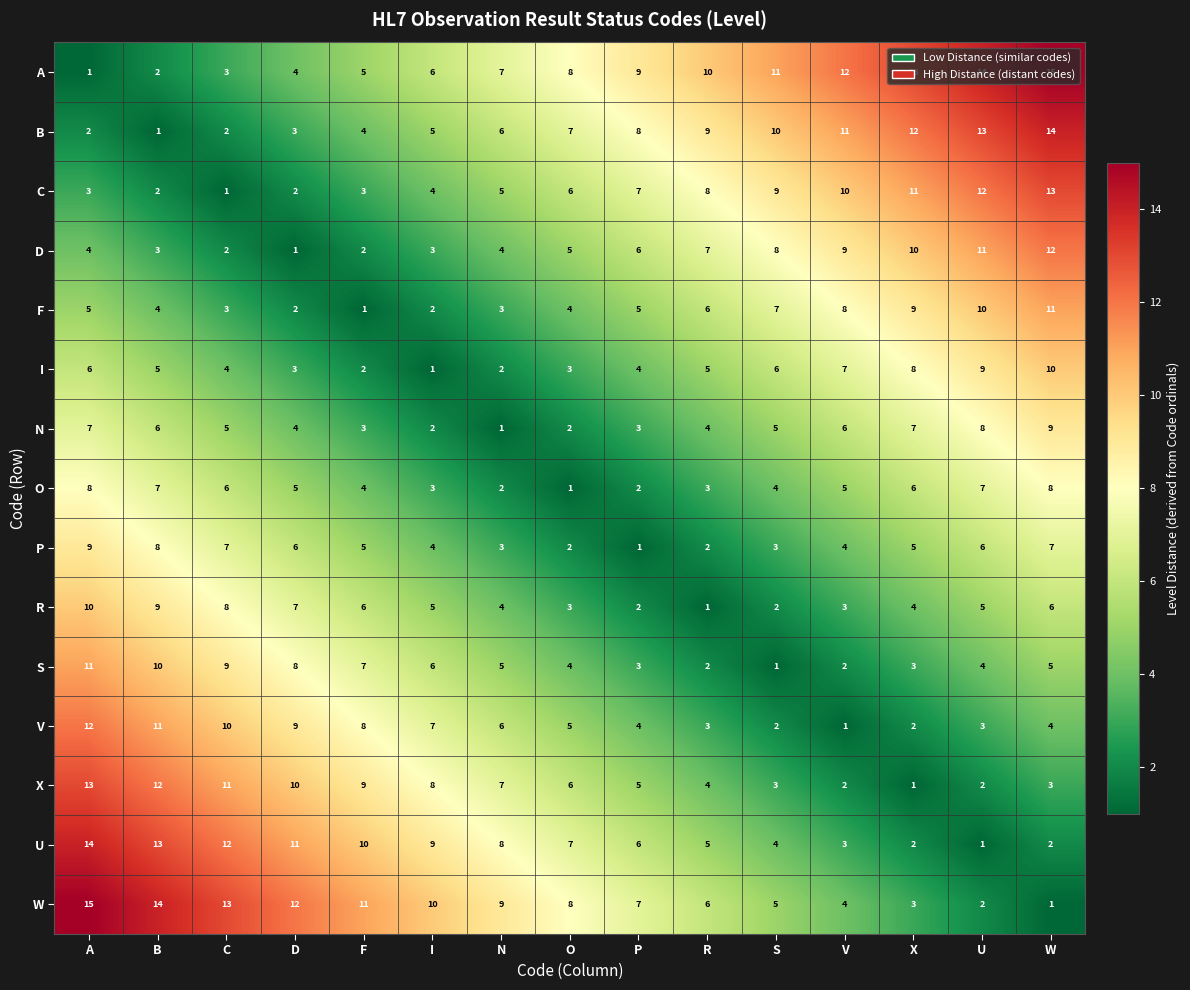

How many data points in W are less than 8?

7